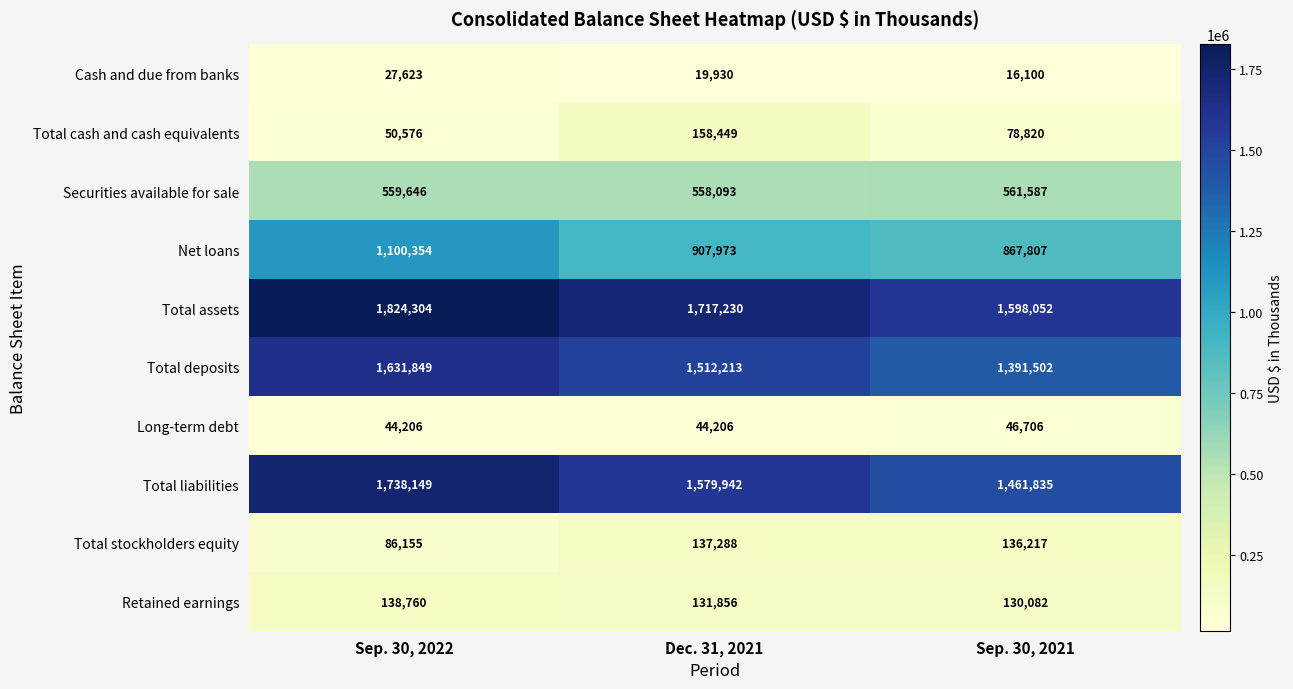

Rank the series by their maximum value, from highest to lowest.

Total assets, Total liabilities, Total deposits, Net loans, Securities available for sale, Total cash and cash equivalents, Retained earnings, Total stockholders equity, Long-term debt, Cash and due from banks